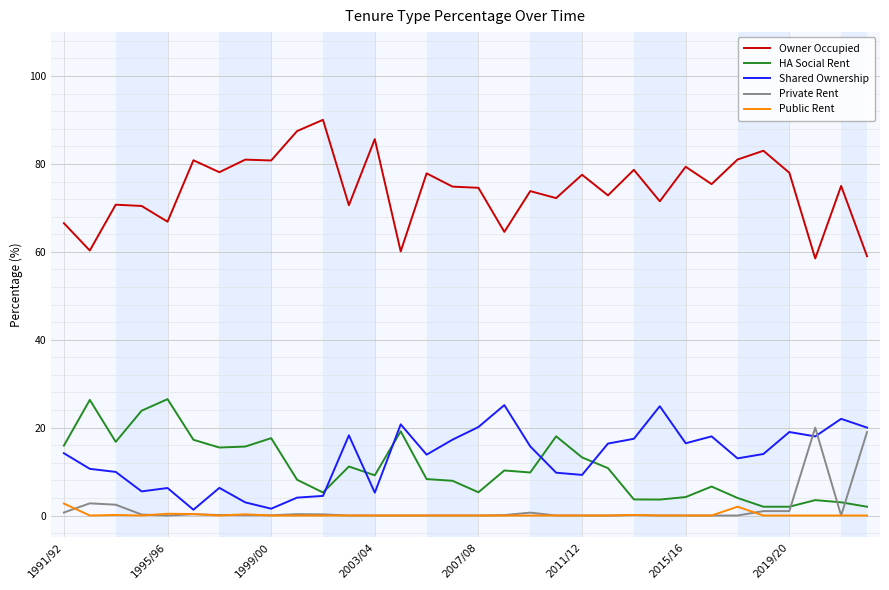

Which series has the widest spread of values?

Owner Occupied